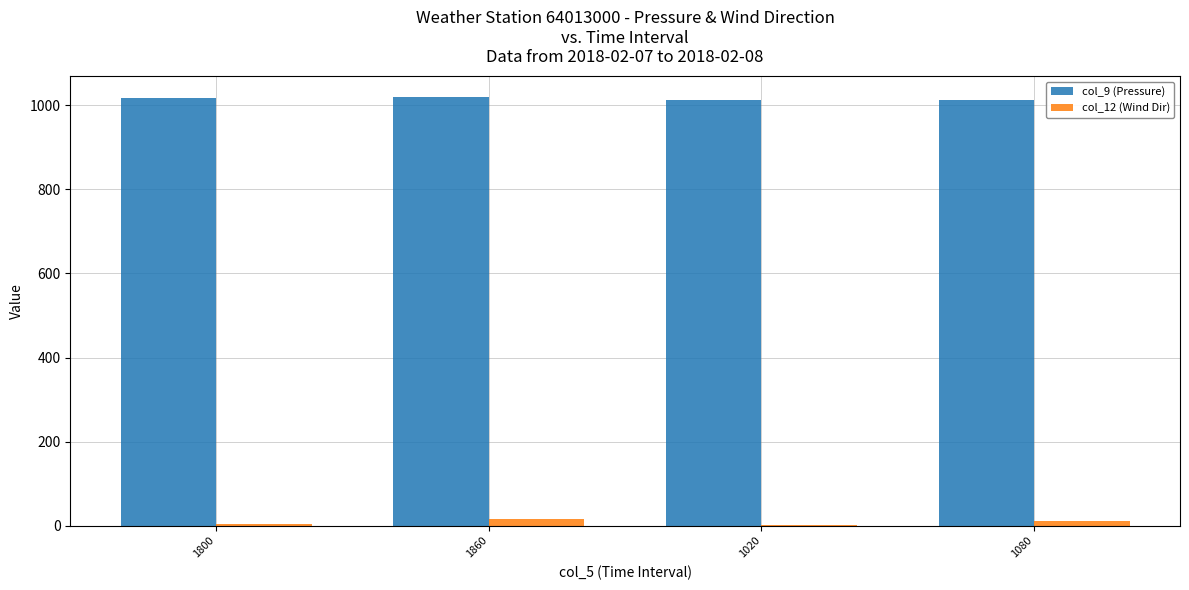

What is the difference between the col_12 (Wind Dir) values at 1800 and 1860?

11.0